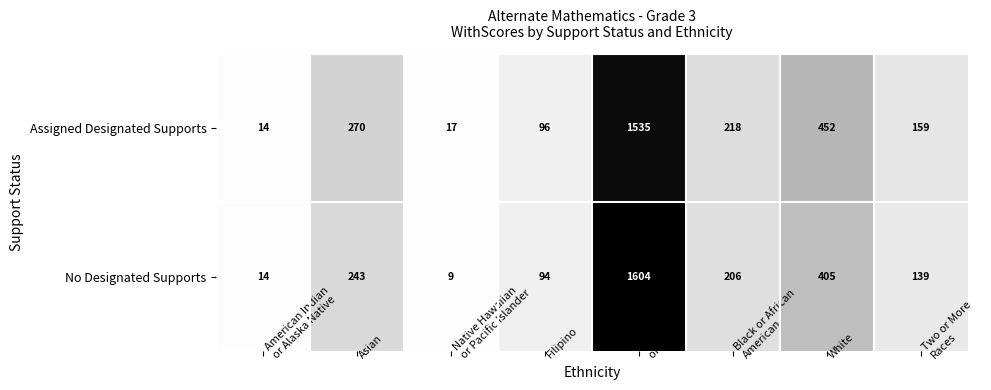

What is the sum of all No Designated Supports values?

2714